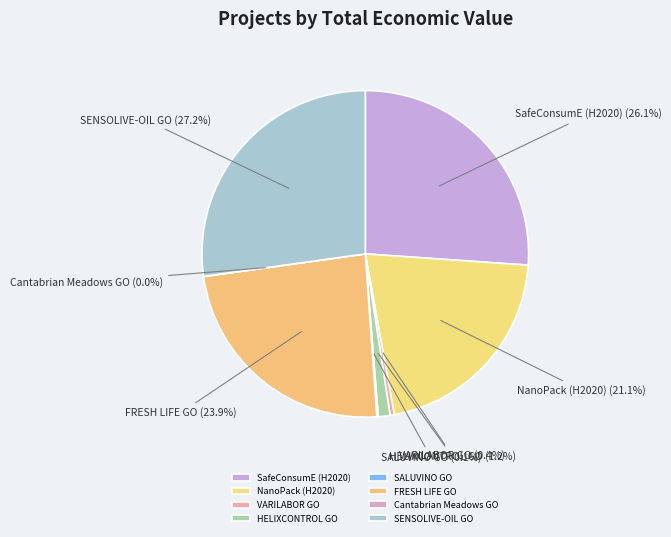

To the nearest percent, what is the combined percentage of FRESH LIFE GO and SafeConsumE (H2020)?

50%